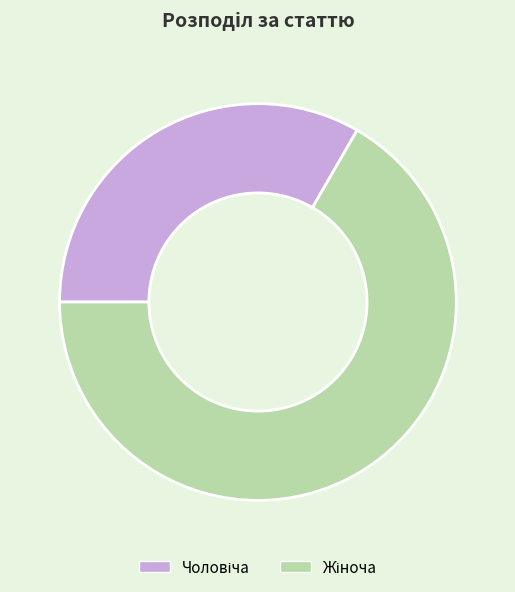

How many slices are in this pie chart?

2